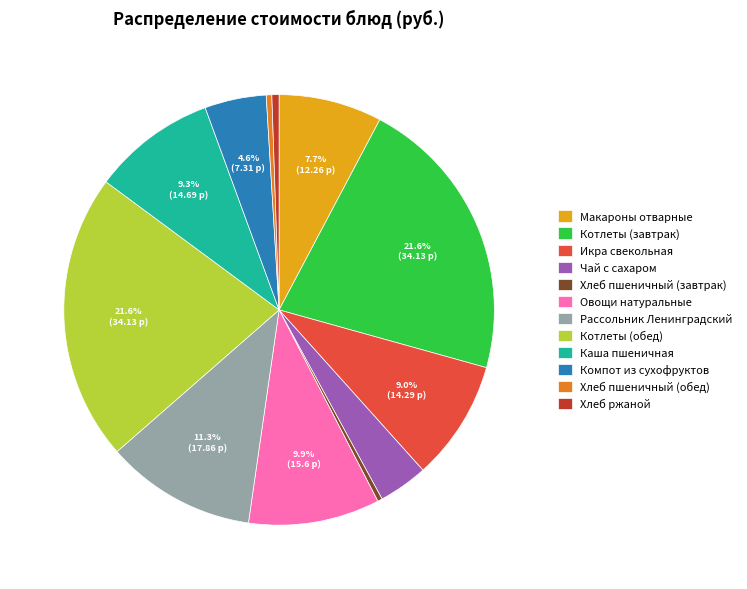

Is Икра свекольная the majority of the pie?

No